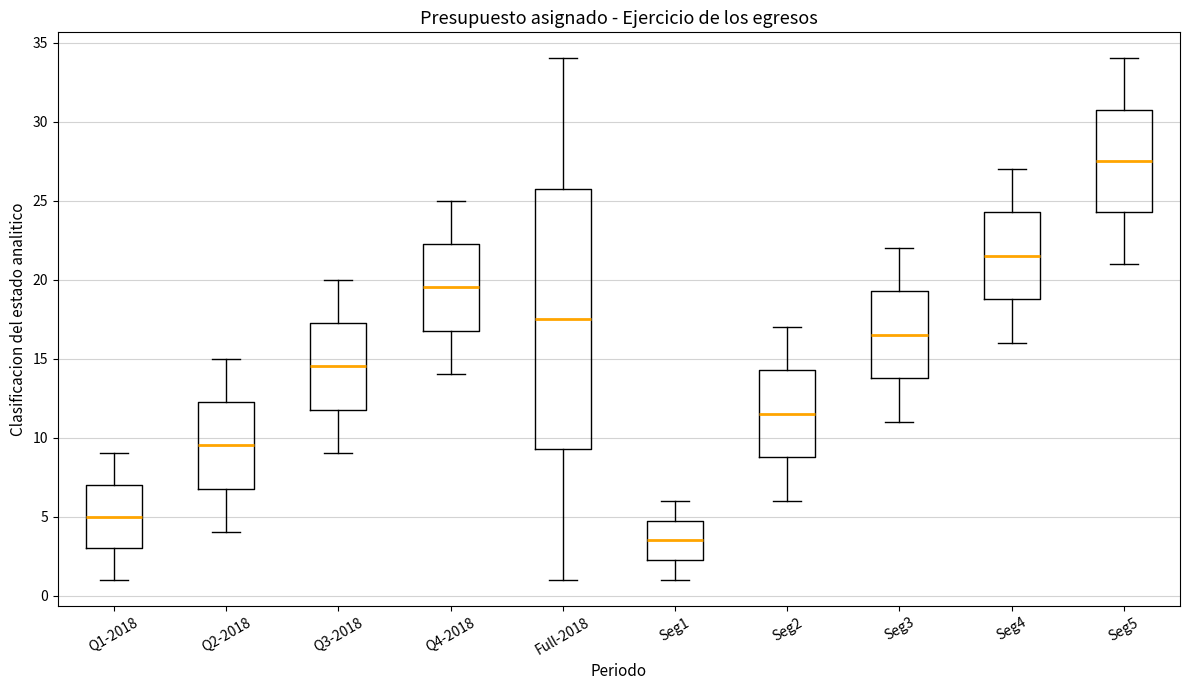

Where does the median line of the box for Seg2 sit on the y-axis? The values are not printed on the chart, so give them approximately, as read against the axis.

11.5